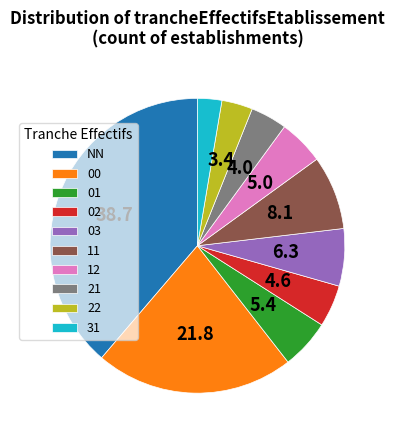

Which category has the smallest portion of the pie?

31